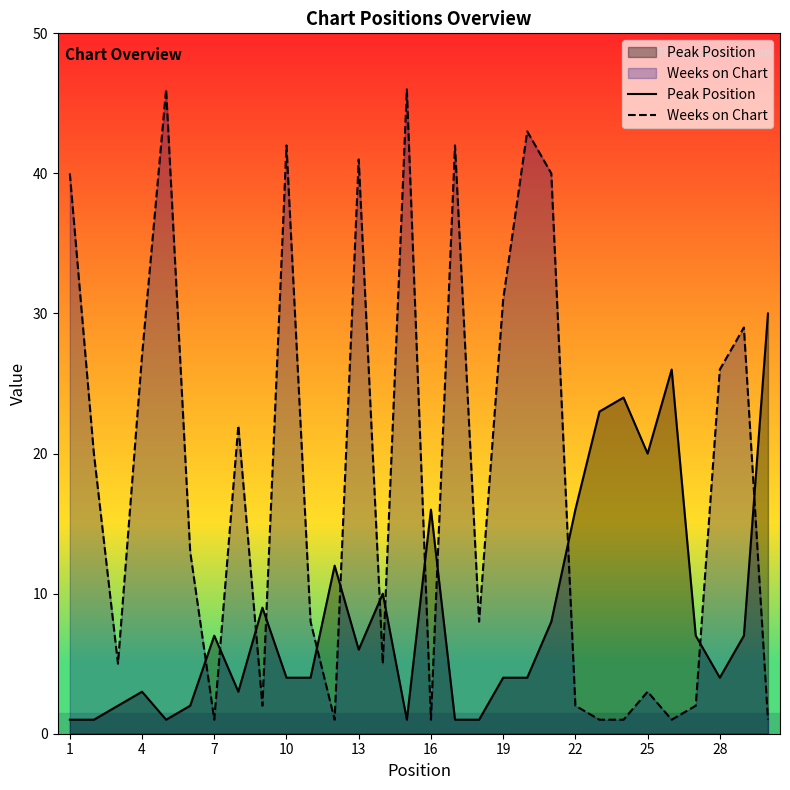

True or false: Weeks on Chart has a value of 41 at 13.

True